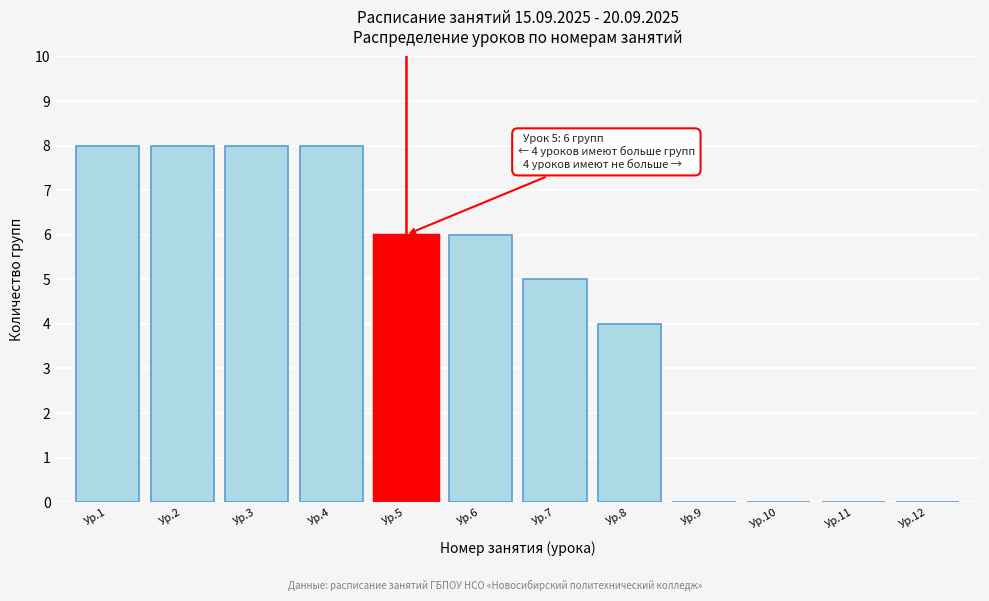

Reading left to right, transcribe all the data shown in this chart.

Ур.1=8	Ур.2=8	Ур.3=8	Ур.4=8	Ур.5=6	Ур.6=6	Ур.7=5	Ур.8=4	Ур.9=0	Ур.10=0	Ур.11=0	Ур.12=0